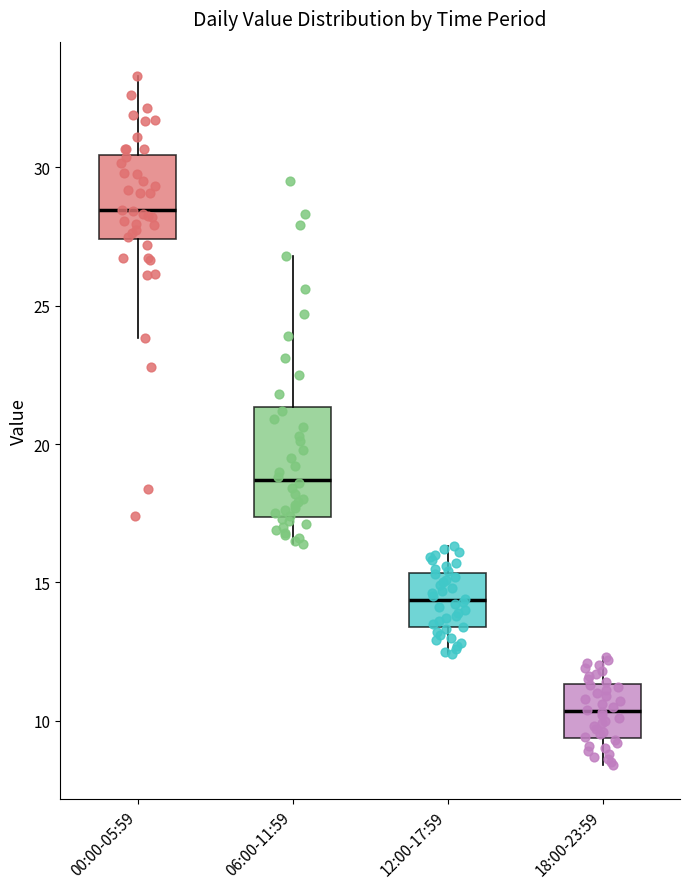

Where is the upper edge of the box for 06:00-11:59 on the y-axis? The values are not printed on the chart, so give them approximately, as read against the axis.

21.5